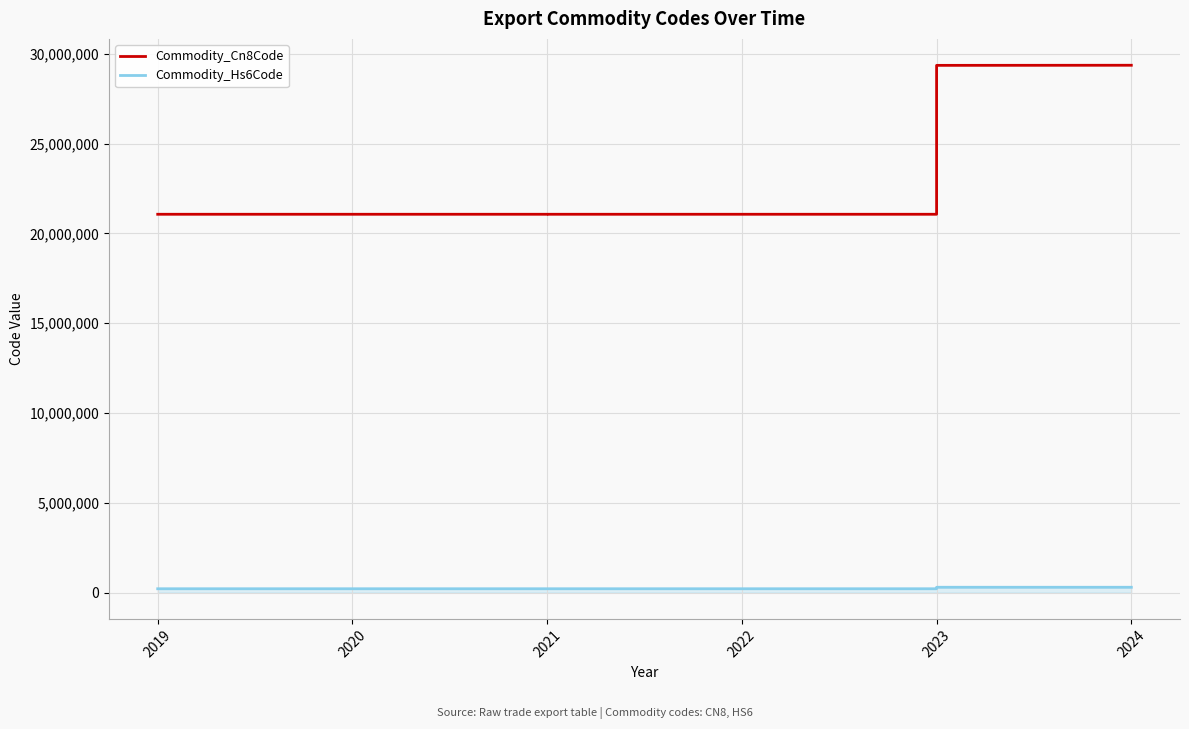

What is the value of the Commodity_Hs6Code point at the 7th from the left?

210690